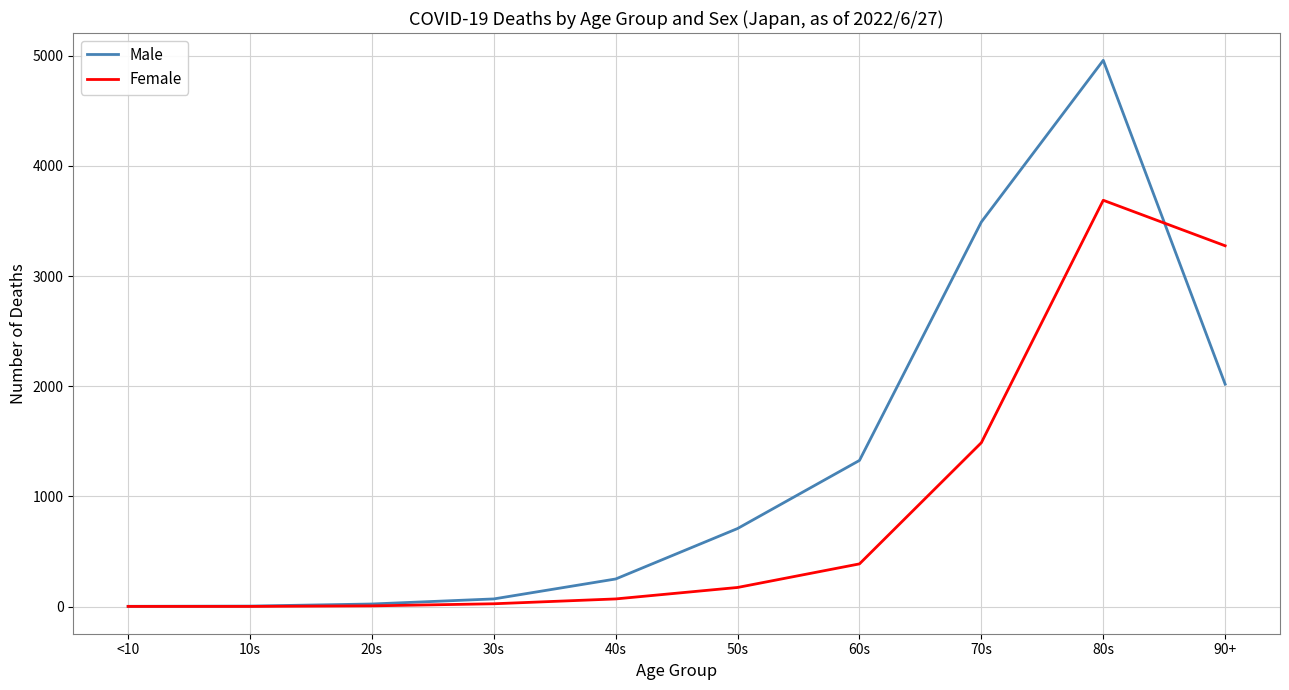

Is the value of Male at 40s greater than the value of Female at 50s?

Yes